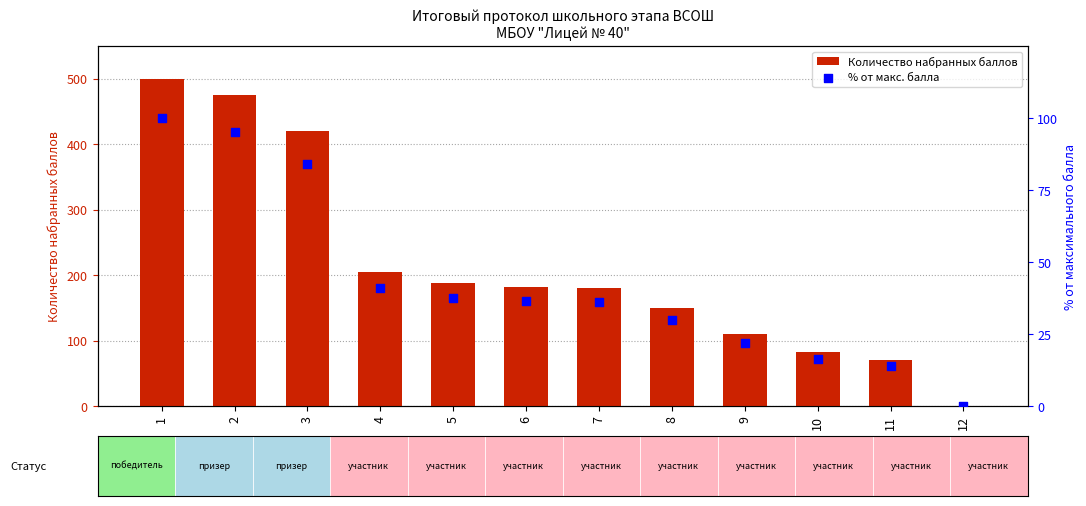

At how many categories does at least one series exceed 297?

3